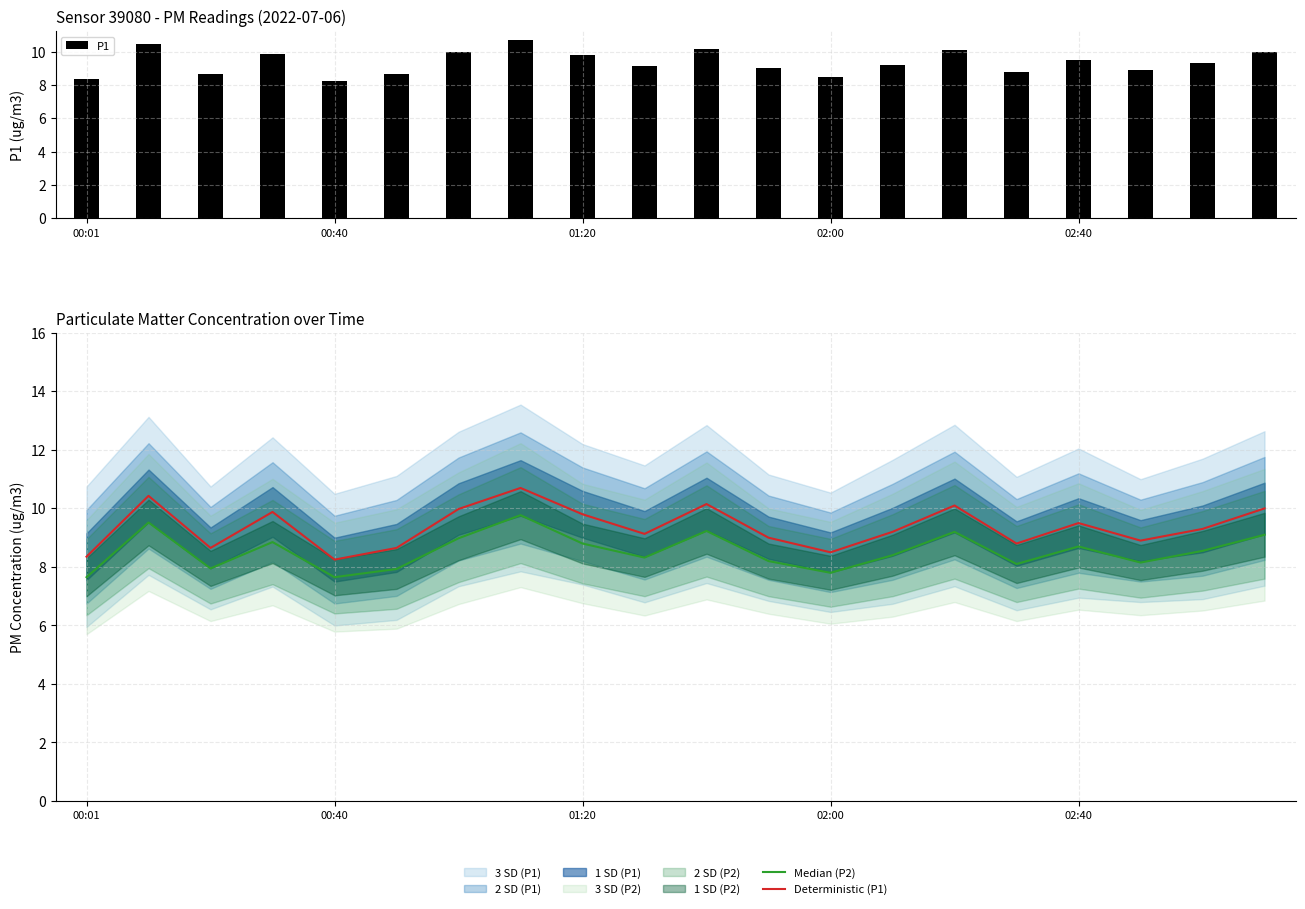

Does the chart contain any negative values?

No